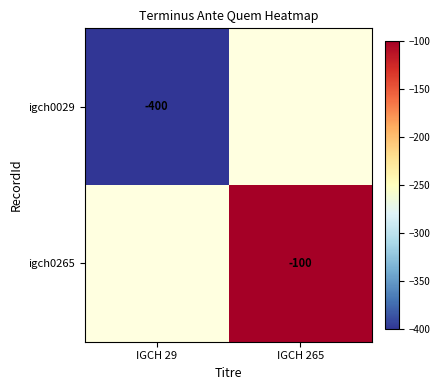

True or false: igch0265 has a value of -166 at IGCH 265.

False